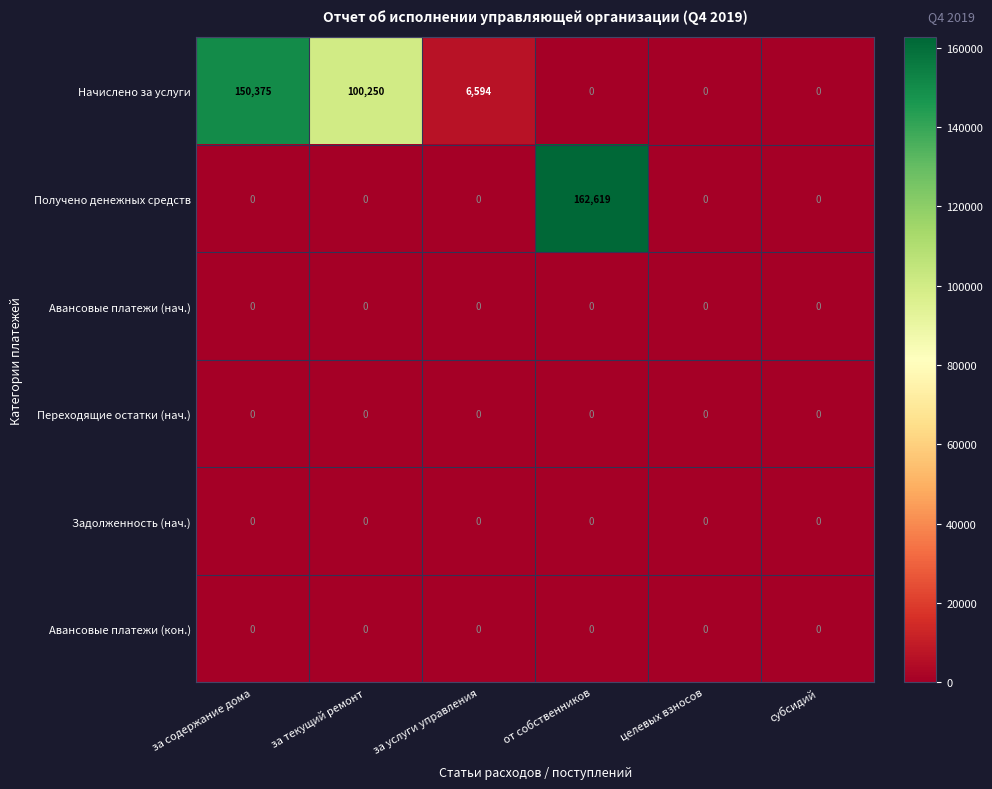

Which label corresponds to the largest value in the chart?

от собственников